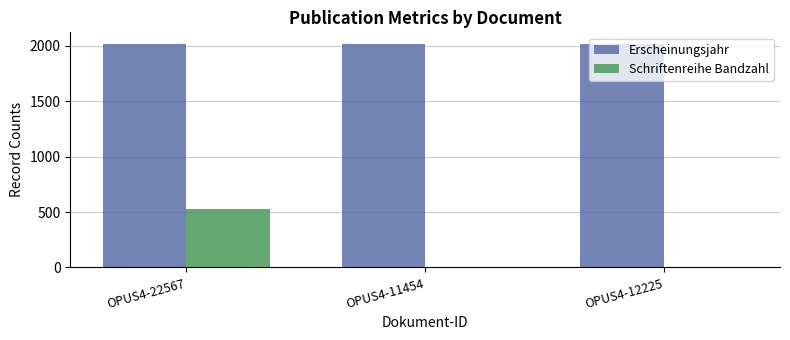

Are the bars grouped side by side (vs. stacked)?

Yes